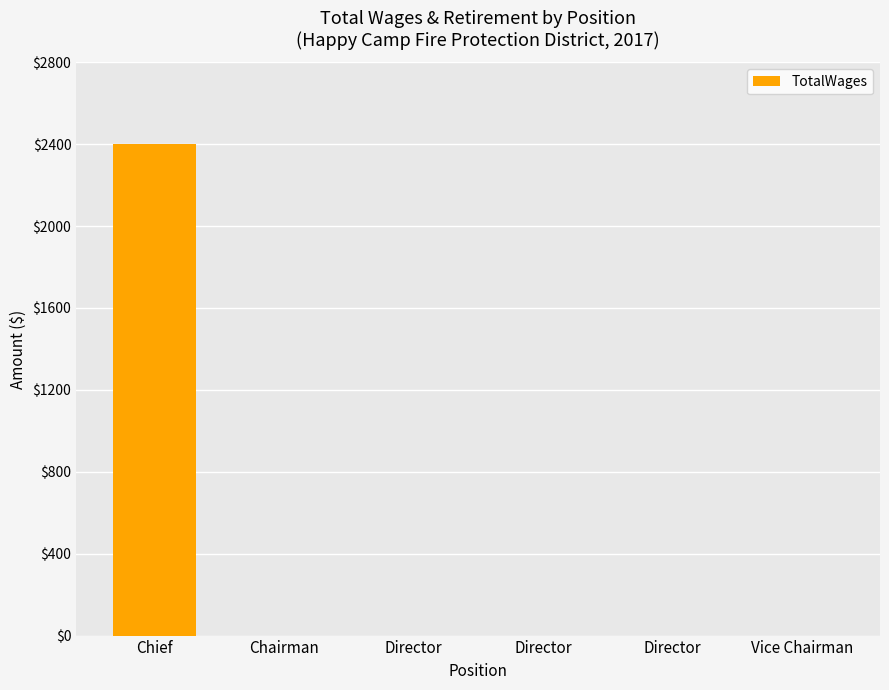

Which category has the lowest value across all series?

Chairman